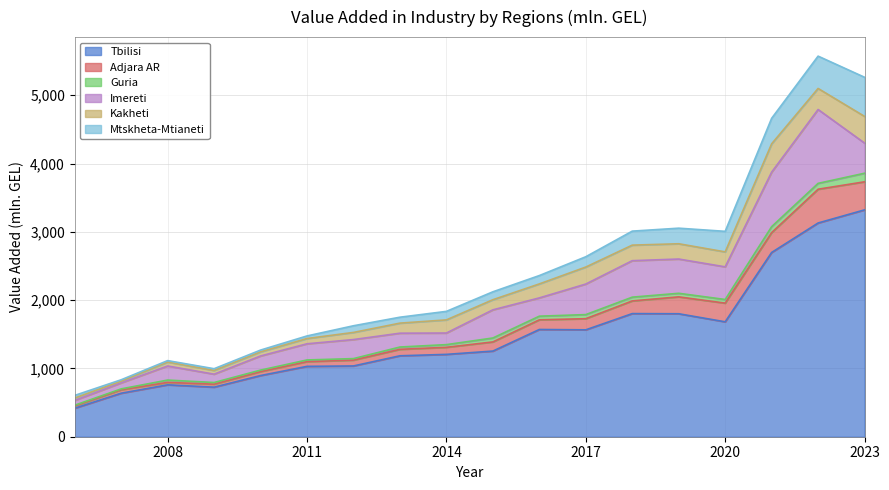

Is it true that Imereti equals 187.4 at 2017?

False